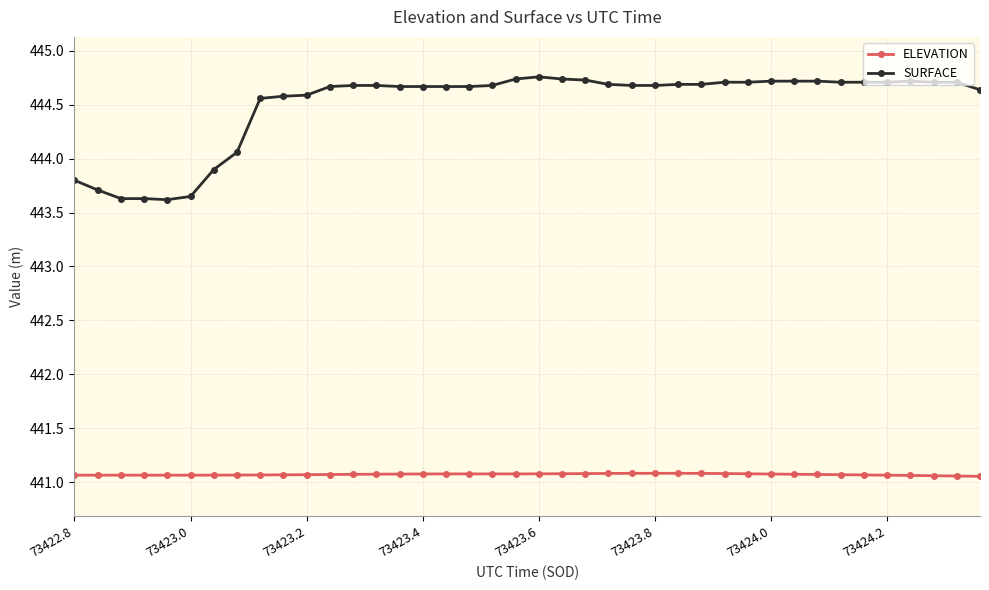

List the series in order of their overall mean, highest first.

SURFACE, ELEVATION